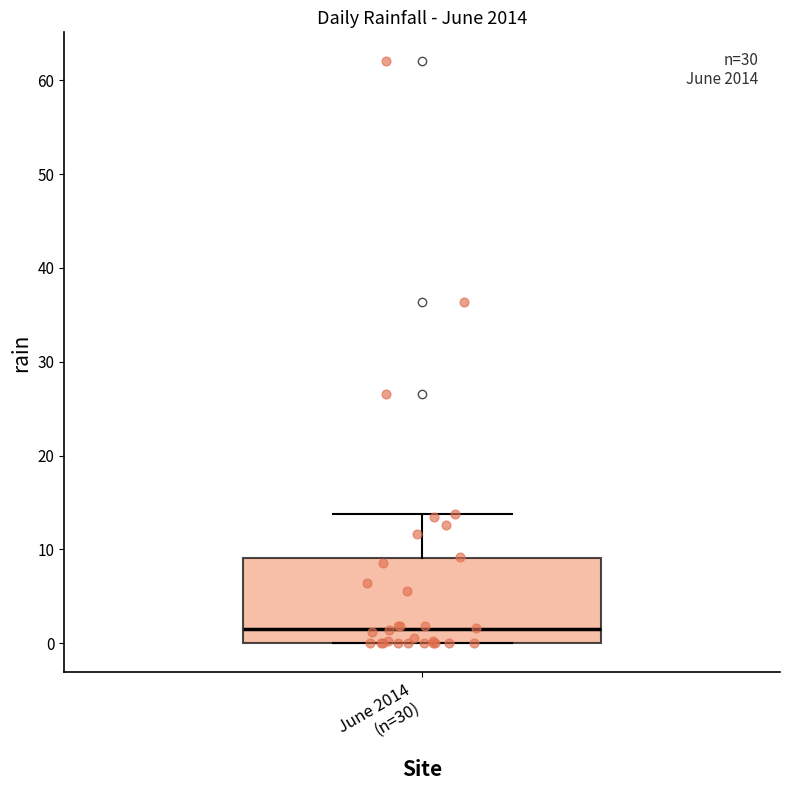

Read this box plot against the y-axis: the position of the median line, the range covered by the box, and the ends of both whiskers. The values are not printed on the chart, so give them approximately, as read against the axis.

median 2, box 0 to 9, whiskers 0 to 14